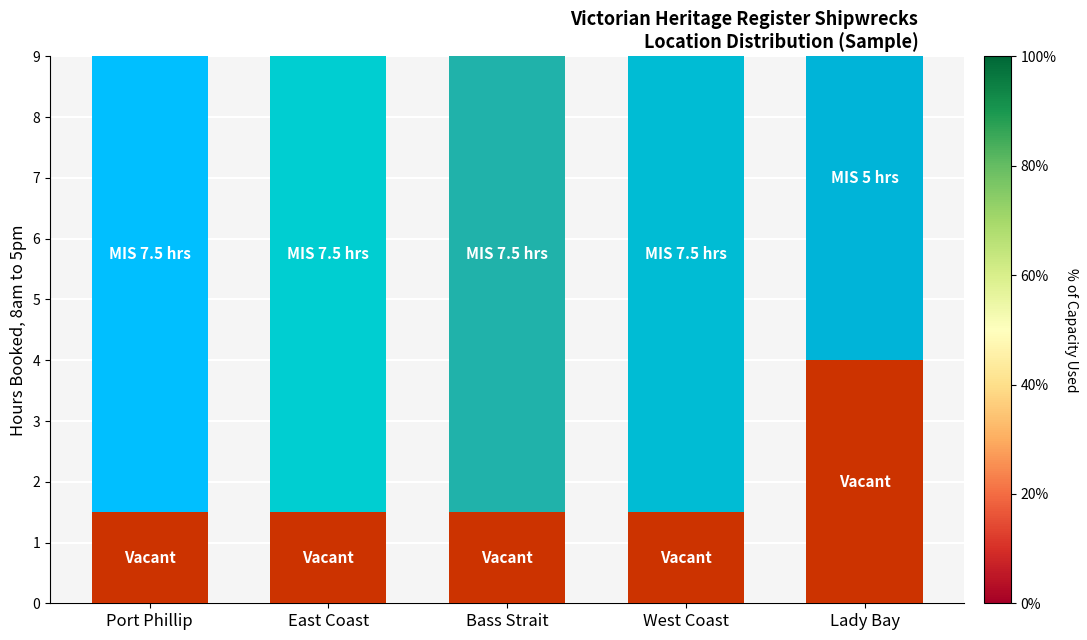

At which category does the chart reach its peak across all series?

Lady Bay